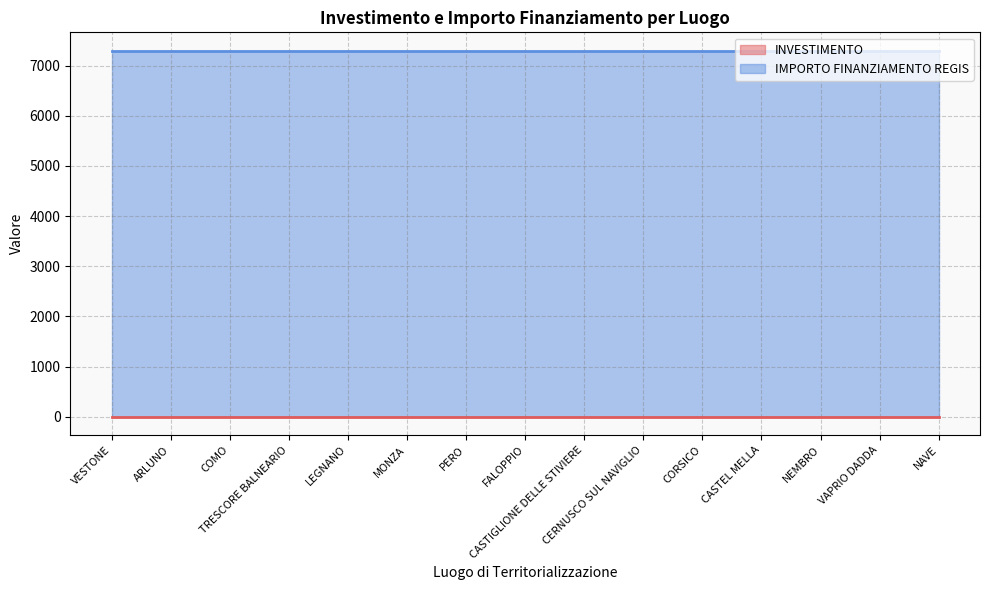

Which series has the widest spread of values?

INVESTIMENTO